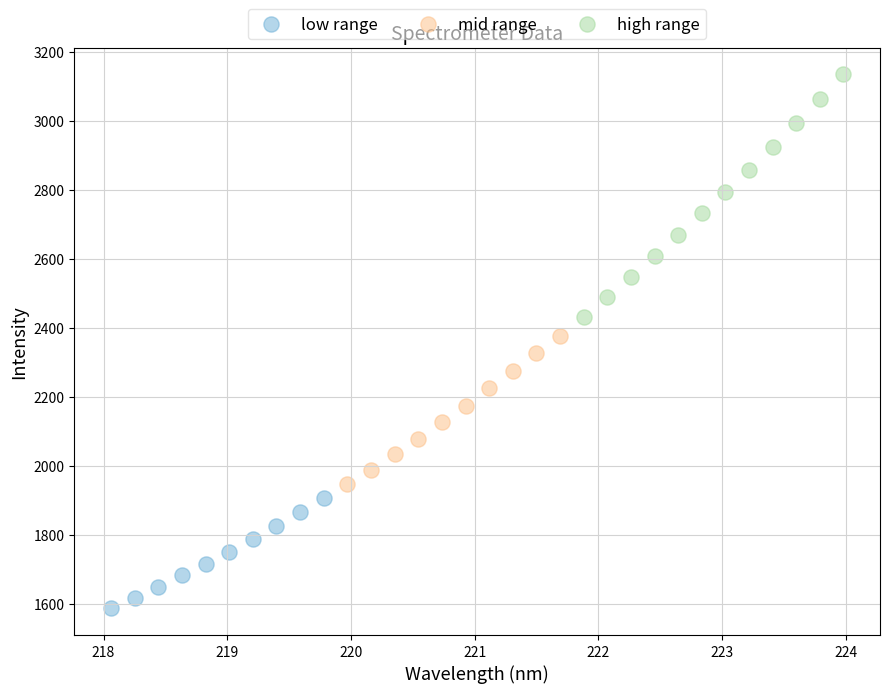

Which series reaches the maximum Y coordinate?

high range